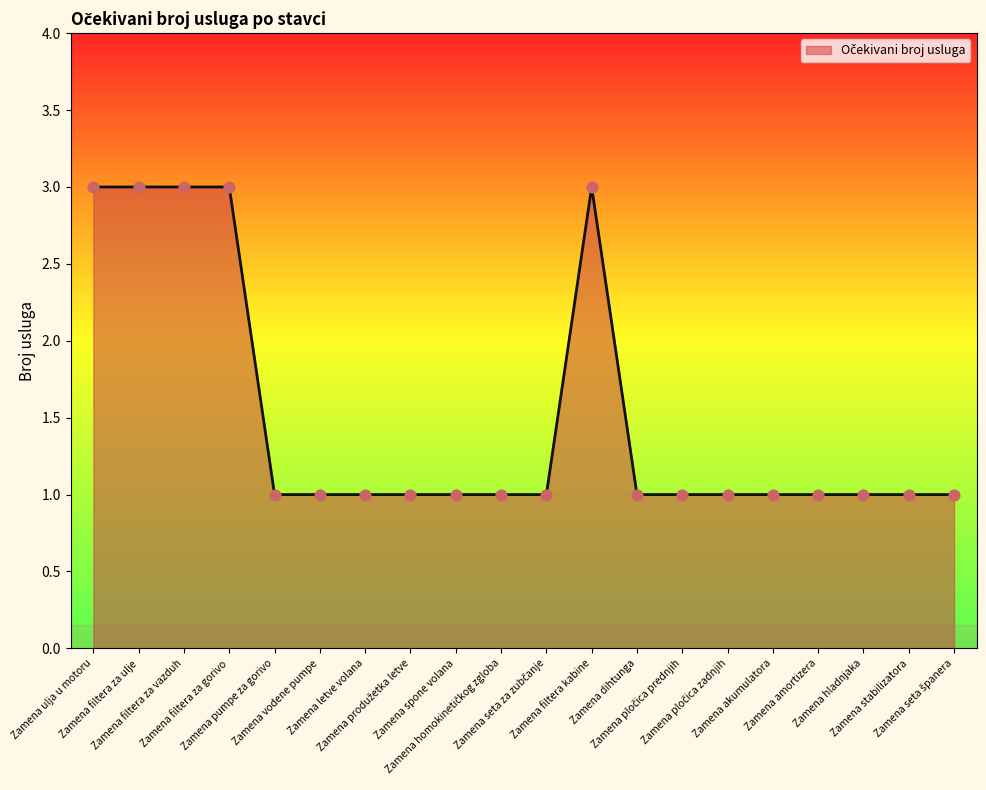

Approximately how many times larger is the value at Zamena pumpe za gorivo compared to Zamena filtera za ulje?

0.3